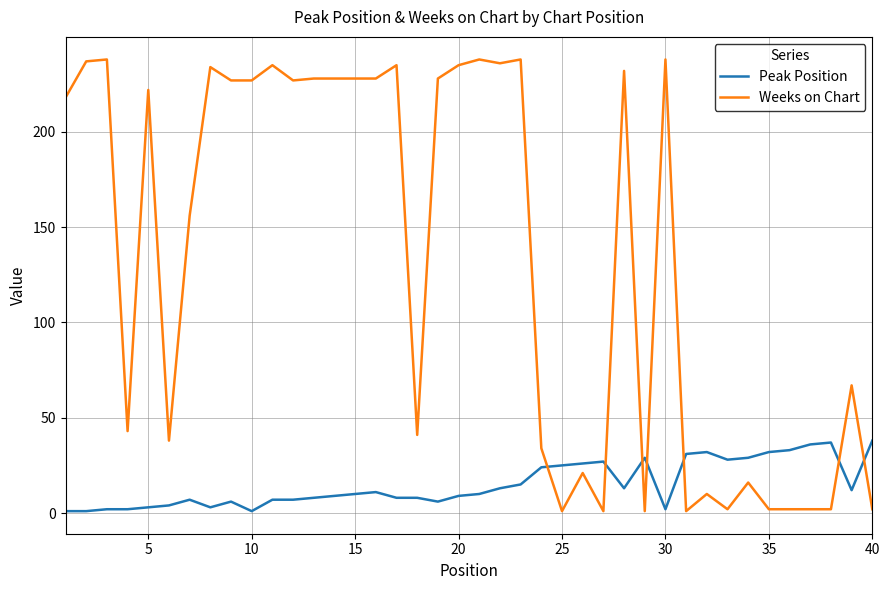

Which series has the largest range (max minus min)?

Weeks on Chart